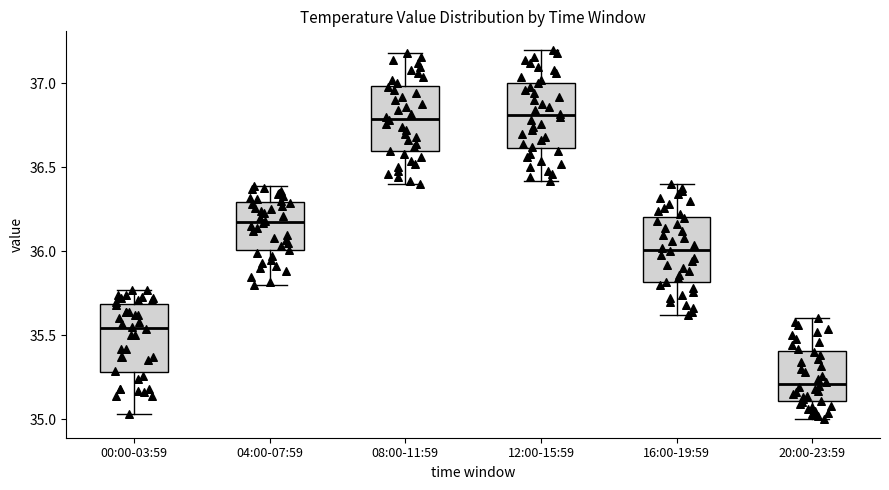

Where is the lower edge of the box for 04:00-07:59 on the y-axis? The values are not printed on the chart, so give them approximately, as read against the axis.

36.00